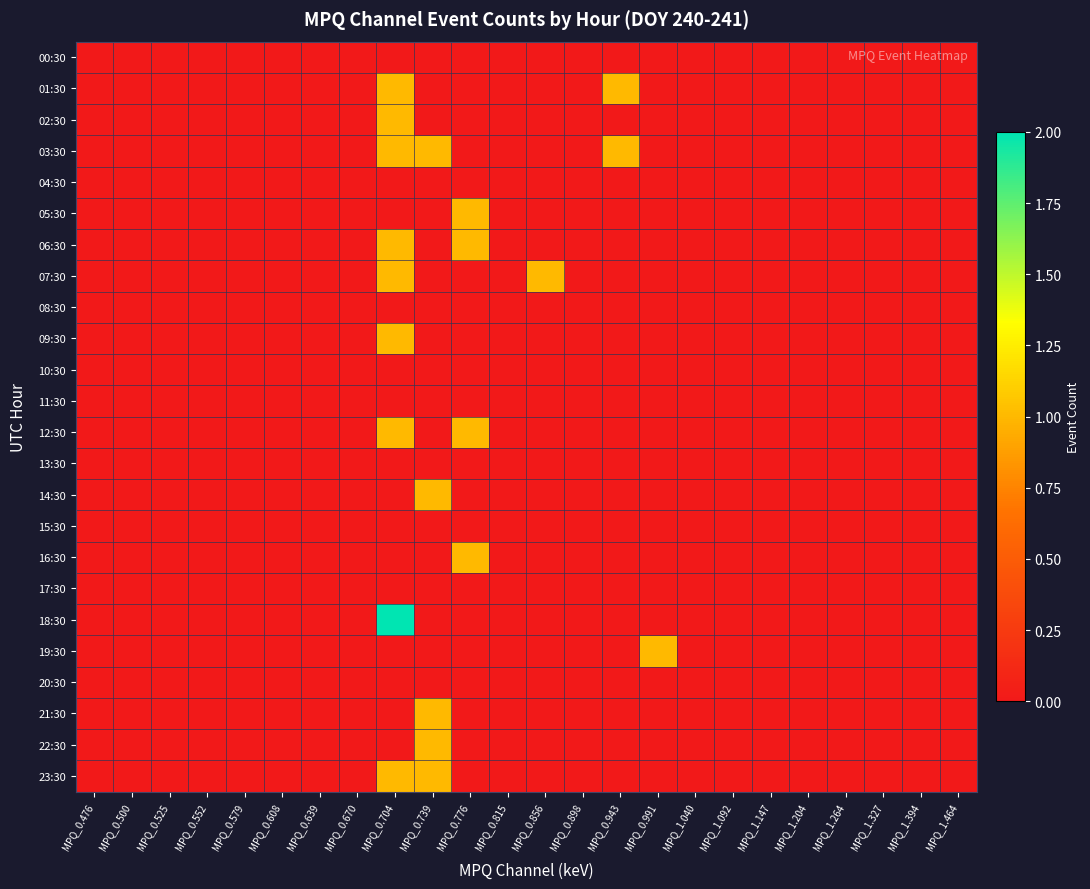

Reading right to left, extract all data points from this chart.

00:30: MPQ_1.464=0	MPQ_1.394=0	MPQ_1.327=0	MPQ_1.264=0	MPQ_1.204=0	MPQ_1.147=0	MPQ_1.092=0	MPQ_1.040=0	MPQ_0.991=0	MPQ_0.943=0	MPQ_0.898=0	MPQ_0.856=0	MPQ_0.815=0	MPQ_0.776=0	MPQ_0.739=0	MPQ_0.704=0	MPQ_0.670=0	MPQ_0.639=0	MPQ_0.608=0	MPQ_0.579=0	MPQ_0.552=0	MPQ_0.525=0	MPQ_0.500=0	MPQ_0.476=0
01:30: MPQ_1.464=0	MPQ_1.394=0	MPQ_1.327=0	MPQ_1.264=0	MPQ_1.204=0	MPQ_1.147=0	MPQ_1.092=0	MPQ_1.040=0	MPQ_0.991=0	MPQ_0.943=1	MPQ_0.898=0	MPQ_0.856=0	MPQ_0.815=0	MPQ_0.776=0	MPQ_0.739=0	MPQ_0.704=1	MPQ_0.670=0	MPQ_0.639=0	MPQ_0.608=0	MPQ_0.579=0	MPQ_0.552=0	MPQ_0.525=0	MPQ_0.500=0	MPQ_0.476=0
02:30: MPQ_1.464=0	MPQ_1.394=0	MPQ_1.327=0	MPQ_1.264=0	MPQ_1.204=0	MPQ_1.147=0	MPQ_1.092=0	MPQ_1.040=0	MPQ_0.991=0	MPQ_0.943=0	MPQ_0.898=0	MPQ_0.856=0	MPQ_0.815=0	MPQ_0.776=0	MPQ_0.739=0	MPQ_0.704=1	MPQ_0.670=0	MPQ_0.639=0	MPQ_0.608=0	MPQ_0.579=0	MPQ_0.552=0	MPQ_0.525=0	MPQ_0.500=0	MPQ_0.476=0
03:30: MPQ_1.464=0	MPQ_1.394=0	MPQ_1.327=0	MPQ_1.264=0	MPQ_1.204=0	MPQ_1.147=0	MPQ_1.092=0	MPQ_1.040=0	MPQ_0.991=0	MPQ_0.943=1	MPQ_0.898=0	MPQ_0.856=0	MPQ_0.815=0	MPQ_0.776=0	MPQ_0.739=1	MPQ_0.704=1	MPQ_0.670=0	MPQ_0.639=0	MPQ_0.608=0	MPQ_0.579=0	MPQ_0.552=0	MPQ_0.525=0	MPQ_0.500=0	MPQ_0.476=0
04:30: MPQ_1.464=0	MPQ_1.394=0	MPQ_1.327=0	MPQ_1.264=0	MPQ_1.204=0	MPQ_1.147=0	MPQ_1.092=0	MPQ_1.040=0	MPQ_0.991=0	MPQ_0.943=0	MPQ_0.898=0	MPQ_0.856=0	MPQ_0.815=0	MPQ_0.776=0	MPQ_0.739=0	MPQ_0.704=0	MPQ_0.670=0	MPQ_0.639=0	MPQ_0.608=0	MPQ_0.579=0	MPQ_0.552=0	MPQ_0.525=0	MPQ_0.500=0	MPQ_0.476=0
05:30: MPQ_1.464=0	MPQ_1.394=0	MPQ_1.327=0	MPQ_1.264=0	MPQ_1.204=0	MPQ_1.147=0	MPQ_1.092=0	MPQ_1.040=0	MPQ_0.991=0	MPQ_0.943=0	MPQ_0.898=0	MPQ_0.856=0	MPQ_0.815=0	MPQ_0.776=1	MPQ_0.739=0	MPQ_0.704=0	MPQ_0.670=0	MPQ_0.639=0	MPQ_0.608=0	MPQ_0.579=0	MPQ_0.552=0	MPQ_0.525=0	MPQ_0.500=0	MPQ_0.476=0
06:30: MPQ_1.464=0	MPQ_1.394=0	MPQ_1.327=0	MPQ_1.264=0	MPQ_1.204=0	MPQ_1.147=0	MPQ_1.092=0	MPQ_1.040=0	MPQ_0.991=0	MPQ_0.943=0	MPQ_0.898=0	MPQ_0.856=0	MPQ_0.815=0	MPQ_0.776=1	MPQ_0.739=0	MPQ_0.704=1	MPQ_0.670=0	MPQ_0.639=0	MPQ_0.608=0	MPQ_0.579=0	MPQ_0.552=0	MPQ_0.525=0	MPQ_0.500=0	MPQ_0.476=0
07:30: MPQ_1.464=0	MPQ_1.394=0	MPQ_1.327=0	MPQ_1.264=0	MPQ_1.204=0	MPQ_1.147=0	MPQ_1.092=0	MPQ_1.040=0	MPQ_0.991=0	MPQ_0.943=0	MPQ_0.898=0	MPQ_0.856=1	MPQ_0.815=0	MPQ_0.776=0	MPQ_0.739=0	MPQ_0.704=1	MPQ_0.670=0	MPQ_0.639=0	MPQ_0.608=0	MPQ_0.579=0	MPQ_0.552=0	MPQ_0.525=0	MPQ_0.500=0	MPQ_0.476=0
08:30: MPQ_1.464=0	MPQ_1.394=0	MPQ_1.327=0	MPQ_1.264=0	MPQ_1.204=0	MPQ_1.147=0	MPQ_1.092=0	MPQ_1.040=0	MPQ_0.991=0	MPQ_0.943=0	MPQ_0.898=0	MPQ_0.856=0	MPQ_0.815=0	MPQ_0.776=0	MPQ_0.739=0	MPQ_0.704=0	MPQ_0.670=0	MPQ_0.639=0	MPQ_0.608=0	MPQ_0.579=0	MPQ_0.552=0	MPQ_0.525=0	MPQ_0.500=0	MPQ_0.476=0
09:30: MPQ_1.464=0	MPQ_1.394=0	MPQ_1.327=0	MPQ_1.264=0	MPQ_1.204=0	MPQ_1.147=0	MPQ_1.092=0	MPQ_1.040=0	MPQ_0.991=0	MPQ_0.943=0	MPQ_0.898=0	MPQ_0.856=0	MPQ_0.815=0	MPQ_0.776=0	MPQ_0.739=0	MPQ_0.704=1	MPQ_0.670=0	MPQ_0.639=0	MPQ_0.608=0	MPQ_0.579=0	MPQ_0.552=0	MPQ_0.525=0	MPQ_0.500=0	MPQ_0.476=0
10:30: MPQ_1.464=0	MPQ_1.394=0	MPQ_1.327=0	MPQ_1.264=0	MPQ_1.204=0	MPQ_1.147=0	MPQ_1.092=0	MPQ_1.040=0	MPQ_0.991=0	MPQ_0.943=0	MPQ_0.898=0	MPQ_0.856=0	MPQ_0.815=0	MPQ_0.776=0	MPQ_0.739=0	MPQ_0.704=0	MPQ_0.670=0	MPQ_0.639=0	MPQ_0.608=0	MPQ_0.579=0	MPQ_0.552=0	MPQ_0.525=0	MPQ_0.500=0	MPQ_0.476=0
11:30: MPQ_1.464=0	MPQ_1.394=0	MPQ_1.327=0	MPQ_1.264=0	MPQ_1.204=0	MPQ_1.147=0	MPQ_1.092=0	MPQ_1.040=0	MPQ_0.991=0	MPQ_0.943=0	MPQ_0.898=0	MPQ_0.856=0	MPQ_0.815=0	MPQ_0.776=0	MPQ_0.739=0	MPQ_0.704=0	MPQ_0.670=0	MPQ_0.639=0	MPQ_0.608=0	MPQ_0.579=0	MPQ_0.552=0	MPQ_0.525=0	MPQ_0.500=0	MPQ_0.476=0
12:30: MPQ_1.464=0	MPQ_1.394=0	MPQ_1.327=0	MPQ_1.264=0	MPQ_1.204=0	MPQ_1.147=0	MPQ_1.092=0	MPQ_1.040=0	MPQ_0.991=0	MPQ_0.943=0	MPQ_0.898=0	MPQ_0.856=0	MPQ_0.815=0	MPQ_0.776=1	MPQ_0.739=0	MPQ_0.704=1	MPQ_0.670=0	MPQ_0.639=0	MPQ_0.608=0	MPQ_0.579=0	MPQ_0.552=0	MPQ_0.525=0	MPQ_0.500=0	MPQ_0.476=0
13:30: MPQ_1.464=0	MPQ_1.394=0	MPQ_1.327=0	MPQ_1.264=0	MPQ_1.204=0	MPQ_1.147=0	MPQ_1.092=0	MPQ_1.040=0	MPQ_0.991=0	MPQ_0.943=0	MPQ_0.898=0	MPQ_0.856=0	MPQ_0.815=0	MPQ_0.776=0	MPQ_0.739=0	MPQ_0.704=0	MPQ_0.670=0	MPQ_0.639=0	MPQ_0.608=0	MPQ_0.579=0	MPQ_0.552=0	MPQ_0.525=0	MPQ_0.500=0	MPQ_0.476=0
14:30: MPQ_1.464=0	MPQ_1.394=0	MPQ_1.327=0	MPQ_1.264=0	MPQ_1.204=0	MPQ_1.147=0	MPQ_1.092=0	MPQ_1.040=0	MPQ_0.991=0	MPQ_0.943=0	MPQ_0.898=0	MPQ_0.856=0	MPQ_0.815=0	MPQ_0.776=0	MPQ_0.739=1	MPQ_0.704=0	MPQ_0.670=0	MPQ_0.639=0	MPQ_0.608=0	MPQ_0.579=0	MPQ_0.552=0	MPQ_0.525=0	MPQ_0.500=0	MPQ_0.476=0
15:30: MPQ_1.464=0	MPQ_1.394=0	MPQ_1.327=0	MPQ_1.264=0	MPQ_1.204=0	MPQ_1.147=0	MPQ_1.092=0	MPQ_1.040=0	MPQ_0.991=0	MPQ_0.943=0	MPQ_0.898=0	MPQ_0.856=0	MPQ_0.815=0	MPQ_0.776=0	MPQ_0.739=0	MPQ_0.704=0	MPQ_0.670=0	MPQ_0.639=0	MPQ_0.608=0	MPQ_0.579=0	MPQ_0.552=0	MPQ_0.525=0	MPQ_0.500=0	MPQ_0.476=0
16:30: MPQ_1.464=0	MPQ_1.394=0	MPQ_1.327=0	MPQ_1.264=0	MPQ_1.204=0	MPQ_1.147=0	MPQ_1.092=0	MPQ_1.040=0	MPQ_0.991=0	MPQ_0.943=0	MPQ_0.898=0	MPQ_0.856=0	MPQ_0.815=0	MPQ_0.776=1	MPQ_0.739=0	MPQ_0.704=0	MPQ_0.670=0	MPQ_0.639=0	MPQ_0.608=0	MPQ_0.579=0	MPQ_0.552=0	MPQ_0.525=0	MPQ_0.500=0	MPQ_0.476=0
17:30: MPQ_1.464=0	MPQ_1.394=0	MPQ_1.327=0	MPQ_1.264=0	MPQ_1.204=0	MPQ_1.147=0	MPQ_1.092=0	MPQ_1.040=0	MPQ_0.991=0	MPQ_0.943=0	MPQ_0.898=0	MPQ_0.856=0	MPQ_0.815=0	MPQ_0.776=0	MPQ_0.739=0	MPQ_0.704=0	MPQ_0.670=0	MPQ_0.639=0	MPQ_0.608=0	MPQ_0.579=0	MPQ_0.552=0	MPQ_0.525=0	MPQ_0.500=0	MPQ_0.476=0
18:30: MPQ_1.464=0	MPQ_1.394=0	MPQ_1.327=0	MPQ_1.264=0	MPQ_1.204=0	MPQ_1.147=0	MPQ_1.092=0	MPQ_1.040=0	MPQ_0.991=0	MPQ_0.943=0	MPQ_0.898=0	MPQ_0.856=0	MPQ_0.815=0	MPQ_0.776=0	MPQ_0.739=0	MPQ_0.704=2	MPQ_0.670=0	MPQ_0.639=0	MPQ_0.608=0	MPQ_0.579=0	MPQ_0.552=0	MPQ_0.525=0	MPQ_0.500=0	MPQ_0.476=0
19:30: MPQ_1.464=0	MPQ_1.394=0	MPQ_1.327=0	MPQ_1.264=0	MPQ_1.204=0	MPQ_1.147=0	MPQ_1.092=0	MPQ_1.040=0	MPQ_0.991=1	MPQ_0.943=0	MPQ_0.898=0	MPQ_0.856=0	MPQ_0.815=0	MPQ_0.776=0	MPQ_0.739=0	MPQ_0.704=0	MPQ_0.670=0	MPQ_0.639=0	MPQ_0.608=0	MPQ_0.579=0	MPQ_0.552=0	MPQ_0.525=0	MPQ_0.500=0	MPQ_0.476=0
20:30: MPQ_1.464=0	MPQ_1.394=0	MPQ_1.327=0	MPQ_1.264=0	MPQ_1.204=0	MPQ_1.147=0	MPQ_1.092=0	MPQ_1.040=0	MPQ_0.991=0	MPQ_0.943=0	MPQ_0.898=0	MPQ_0.856=0	MPQ_0.815=0	MPQ_0.776=0	MPQ_0.739=0	MPQ_0.704=0	MPQ_0.670=0	MPQ_0.639=0	MPQ_0.608=0	MPQ_0.579=0	MPQ_0.552=0	MPQ_0.525=0	MPQ_0.500=0	MPQ_0.476=0
21:30: MPQ_1.464=0	MPQ_1.394=0	MPQ_1.327=0	MPQ_1.264=0	MPQ_1.204=0	MPQ_1.147=0	MPQ_1.092=0	MPQ_1.040=0	MPQ_0.991=0	MPQ_0.943=0	MPQ_0.898=0	MPQ_0.856=0	MPQ_0.815=0	MPQ_0.776=0	MPQ_0.739=1	MPQ_0.704=0	MPQ_0.670=0	MPQ_0.639=0	MPQ_0.608=0	MPQ_0.579=0	MPQ_0.552=0	MPQ_0.525=0	MPQ_0.500=0	MPQ_0.476=0
22:30: MPQ_1.464=0	MPQ_1.394=0	MPQ_1.327=0	MPQ_1.264=0	MPQ_1.204=0	MPQ_1.147=0	MPQ_1.092=0	MPQ_1.040=0	MPQ_0.991=0	MPQ_0.943=0	MPQ_0.898=0	MPQ_0.856=0	MPQ_0.815=0	MPQ_0.776=0	MPQ_0.739=1	MPQ_0.704=0	MPQ_0.670=0	MPQ_0.639=0	MPQ_0.608=0	MPQ_0.579=0	MPQ_0.552=0	MPQ_0.525=0	MPQ_0.500=0	MPQ_0.476=0
23:30: MPQ_1.464=0	MPQ_1.394=0	MPQ_1.327=0	MPQ_1.264=0	MPQ_1.204=0	MPQ_1.147=0	MPQ_1.092=0	MPQ_1.040=0	MPQ_0.991=0	MPQ_0.943=0	MPQ_0.898=0	MPQ_0.856=0	MPQ_0.815=0	MPQ_0.776=0	MPQ_0.739=1	MPQ_0.704=1	MPQ_0.670=0	MPQ_0.639=0	MPQ_0.608=0	MPQ_0.579=0	MPQ_0.552=0	MPQ_0.525=0	MPQ_0.500=0	MPQ_0.476=0